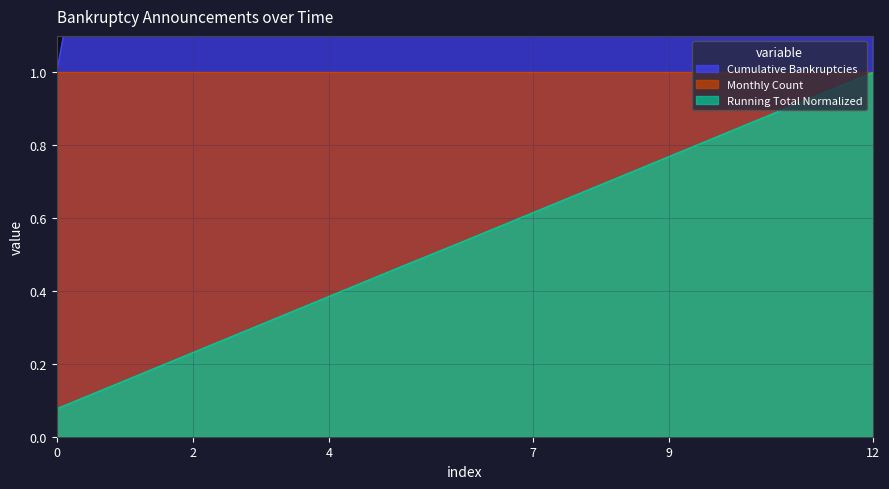

The value of Running Total Normalized at 12 is 1.0. True or false?

True